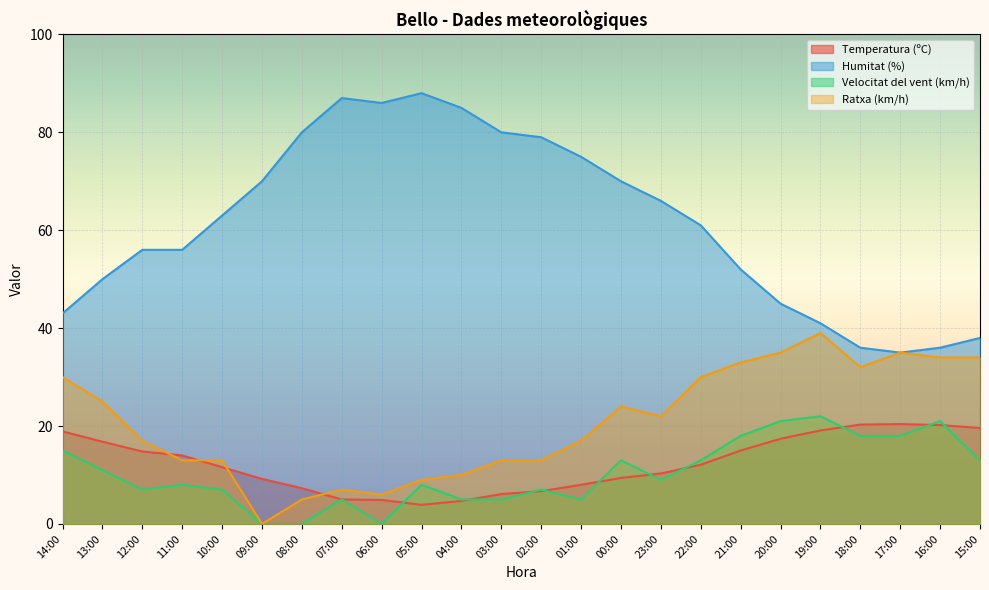

Which series has the largest total across all categories?

Humitat (%)